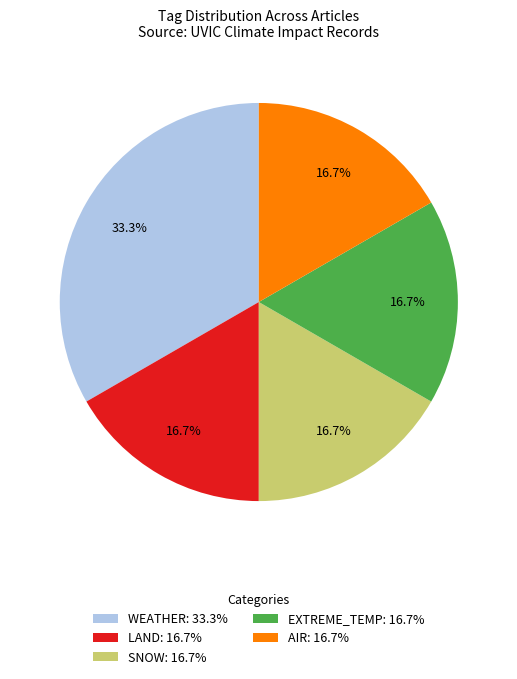

What is the largest slice in the pie chart?

WEATHER: 33.3%